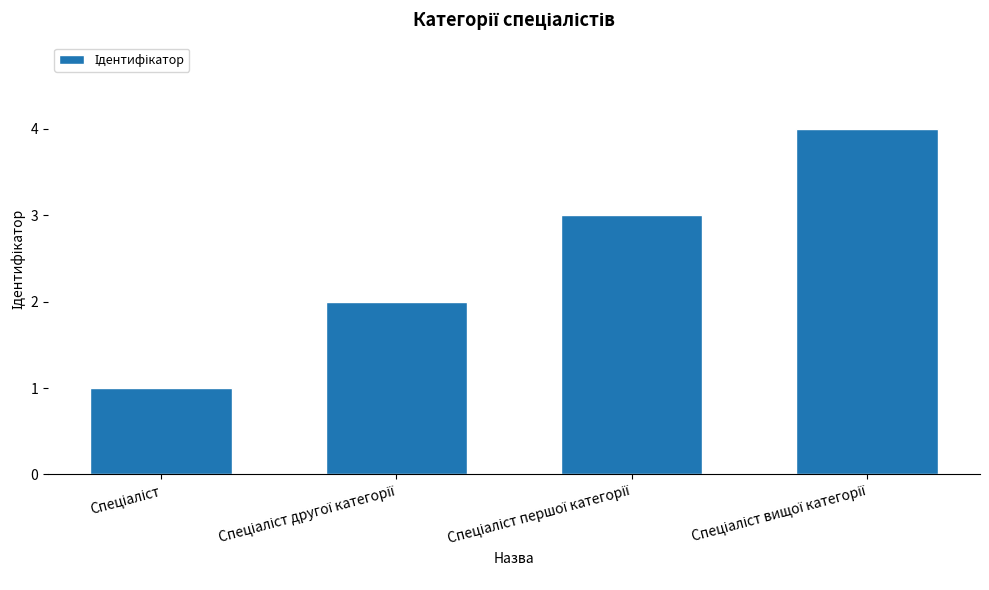

What is the greatest value displayed?

4